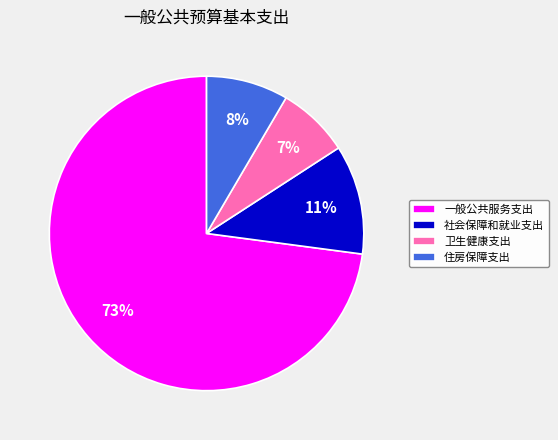

To the nearest percent, what is the average slice percentage?

25%